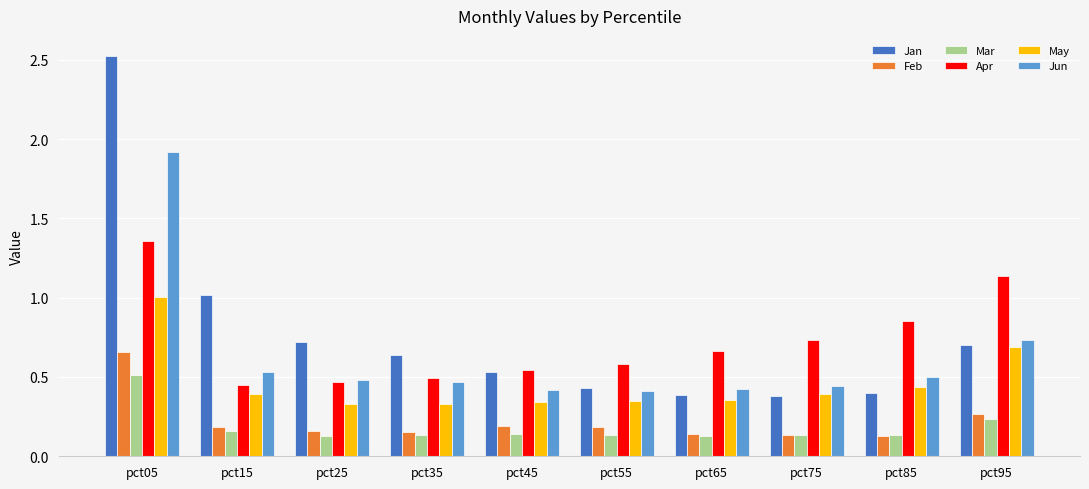

What is the sum of the Apr values at pct45 and pct65?

1.2